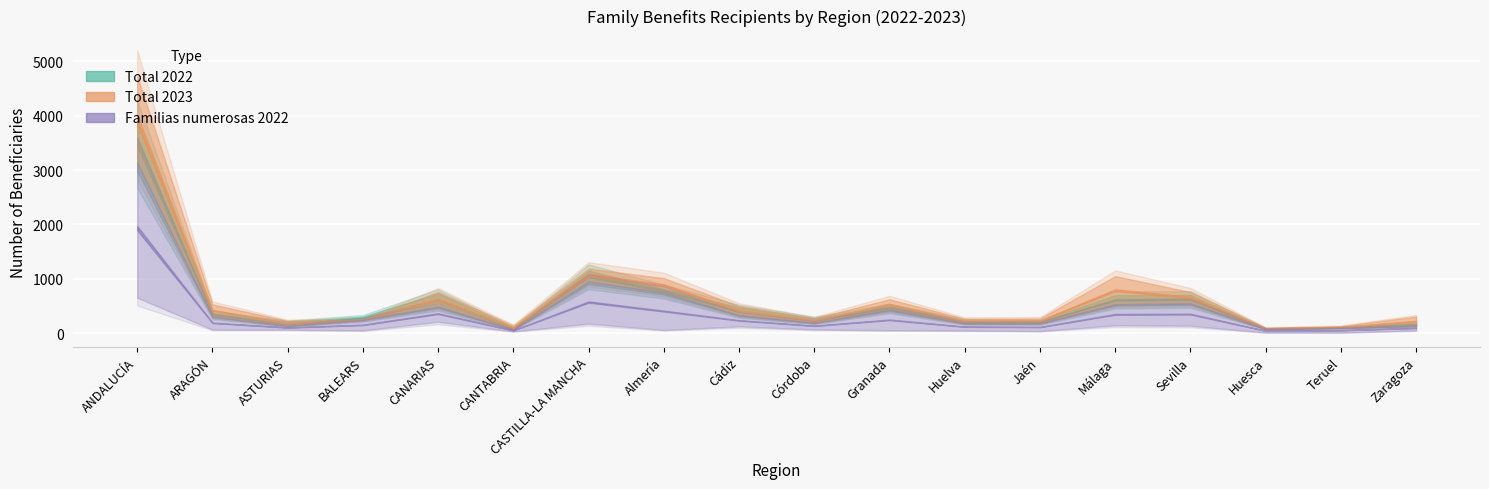

What is the spread (max minus min) of values at Huelva?

106.0